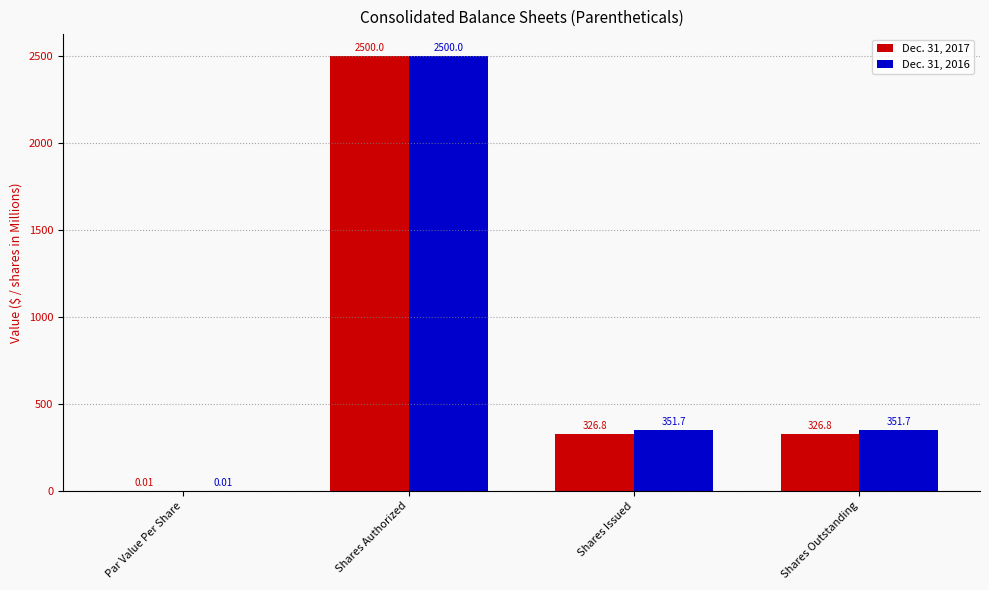

What is the approximate value of Dec. 31, 2017 at Shares Outstanding?

326.8